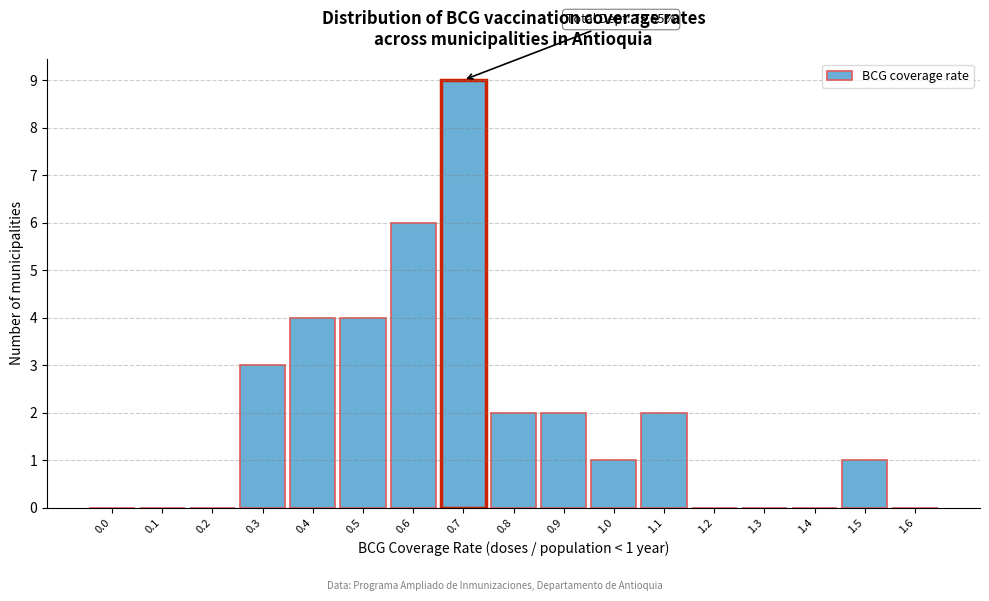

Reading left to right, extract all data points from this chart.

0.0=0	0.1=0	0.2=0	0.3=3	0.4=4	0.5=4	0.6=6	0.7=9	0.8=2	0.9=2	1.0=1	1.1=2	1.2=0	1.3=0	1.4=0	1.5=1	1.6=0